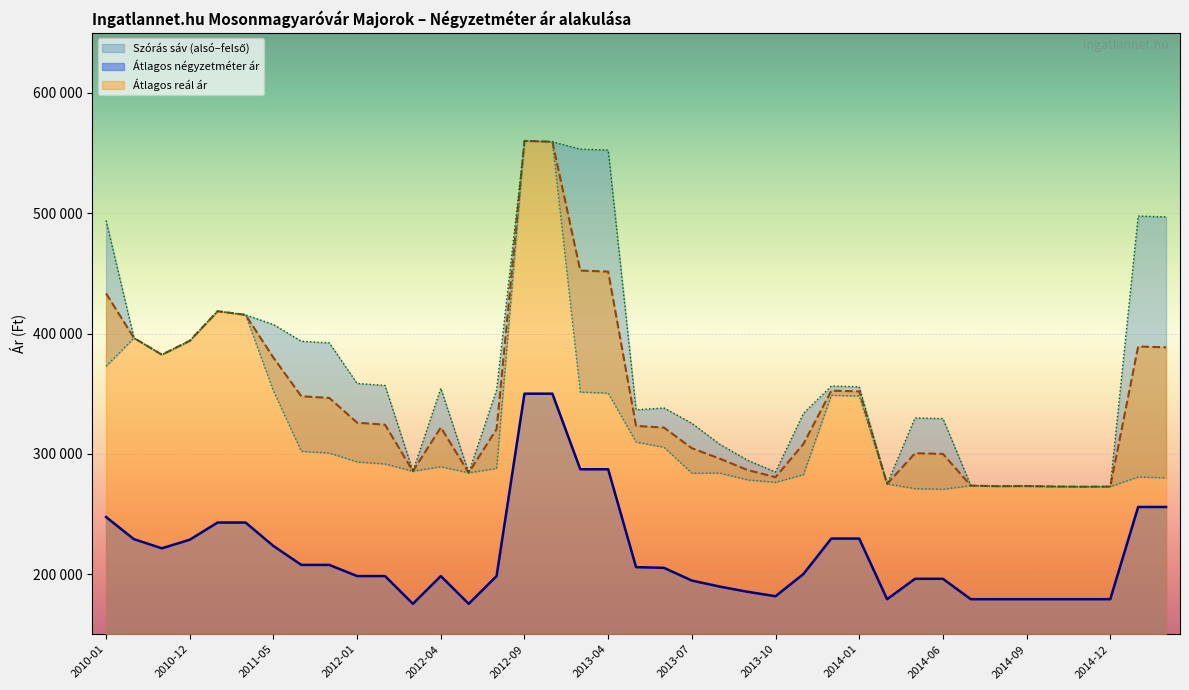

At which label does Szórás felső határ first exceed 354512?

2010-01